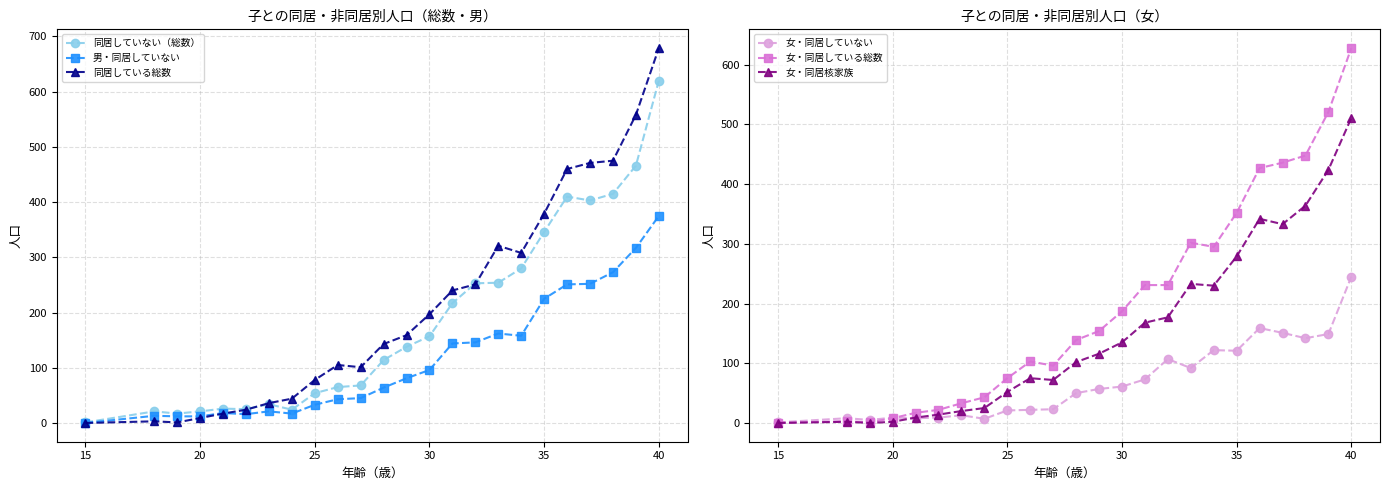

What is the maximum value for 男・同居していない?

375